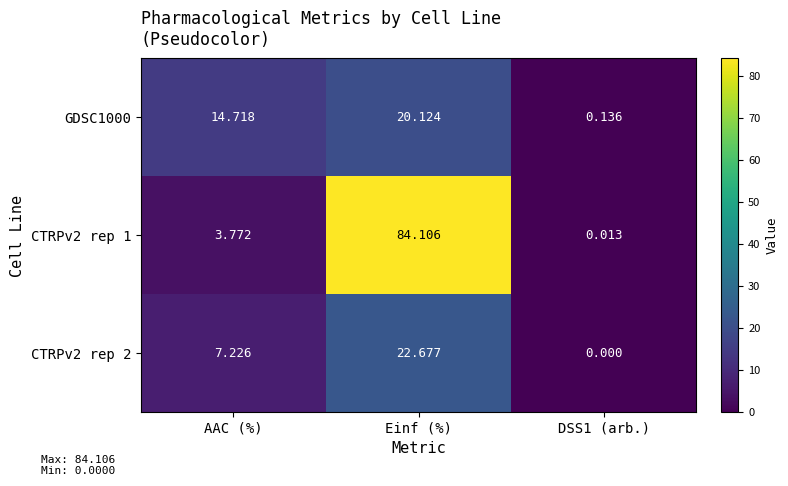

Where does the GDSC1000 series first go above 14?

AAC (%)